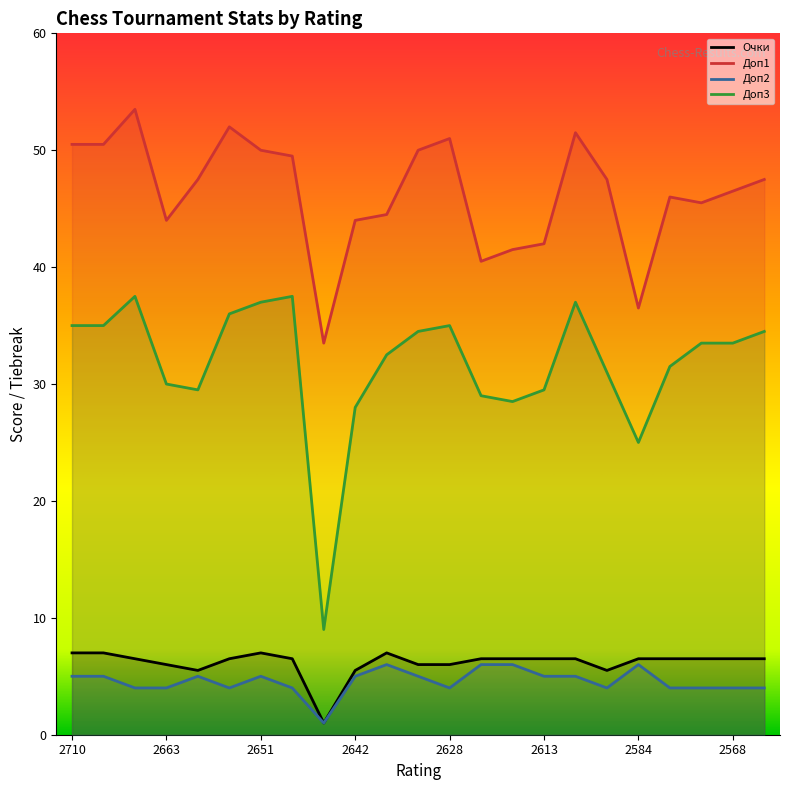

What is the approximate value of Доп3 at 2710?

35.0